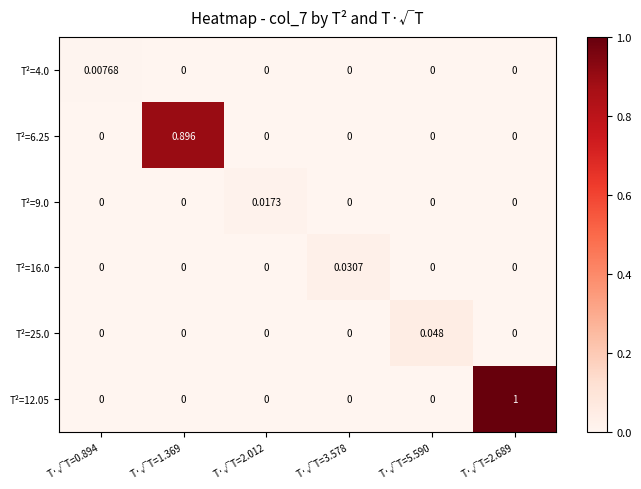

Is the value of T²=12.05 at T·√T=2.012 greater than the value of T²=25.0 at T·√T=5.590?

No